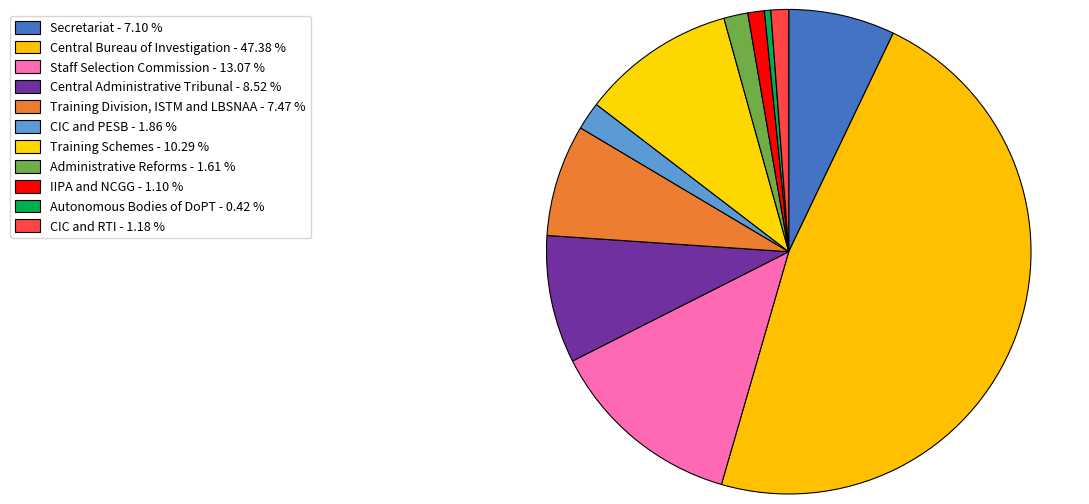

To the nearest percent, what percentage of the pie is Secretariat?

7%